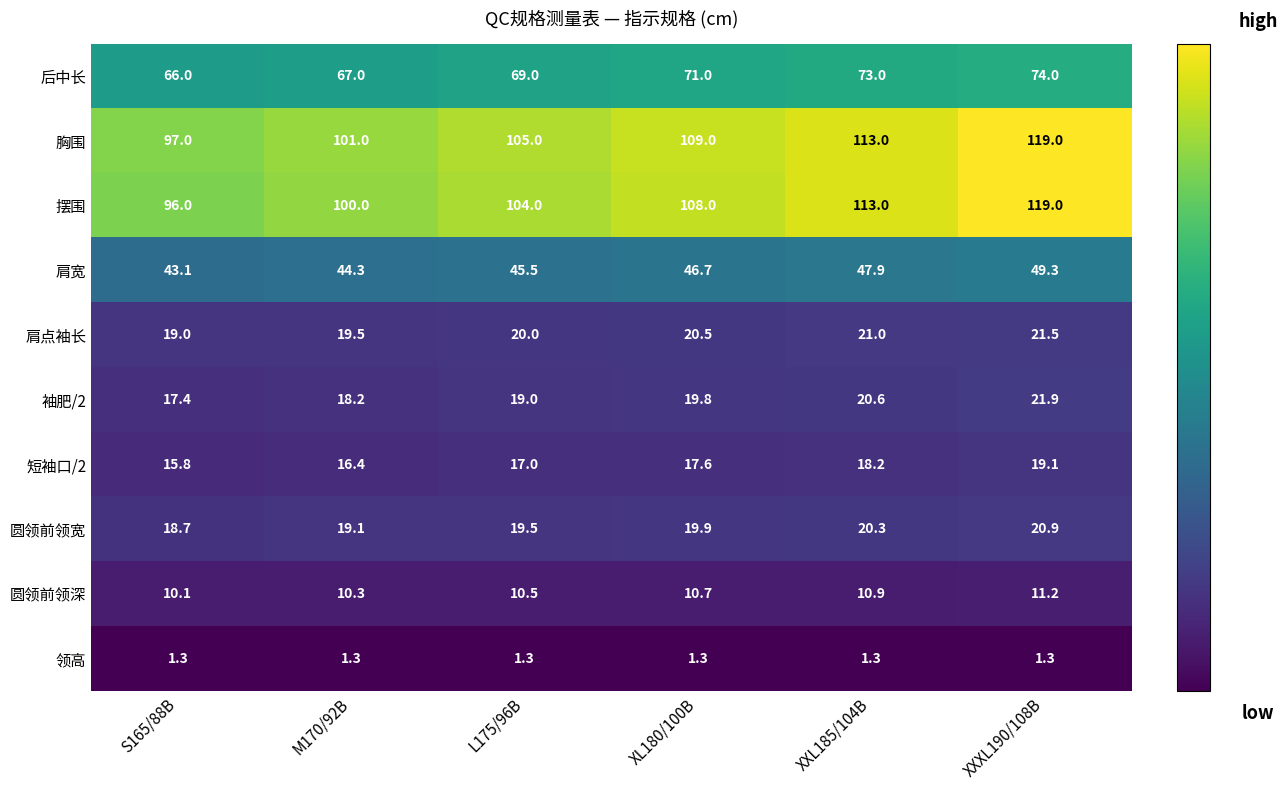

How many distinct data groups are displayed?

10